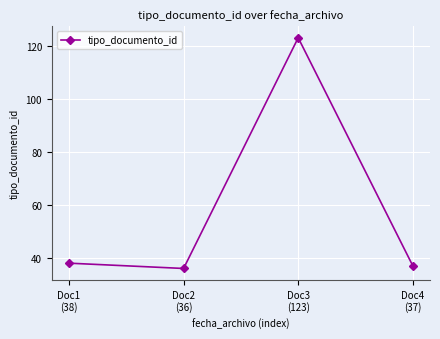

True or false: the data shows 19 at Doc1
(38).

False